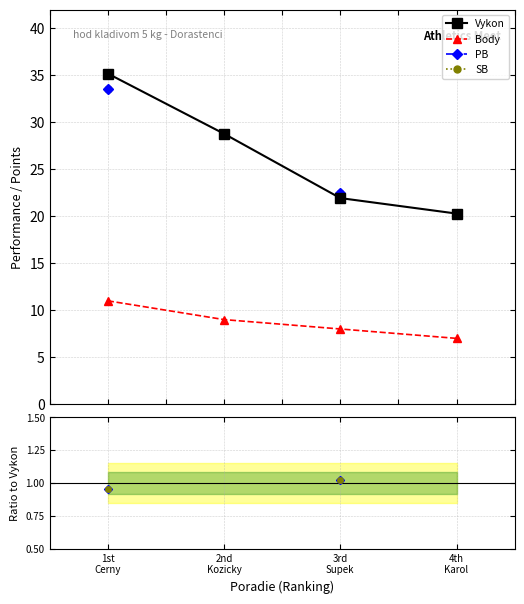

True or false: Vykon has more than 0 interior local peaks.

False